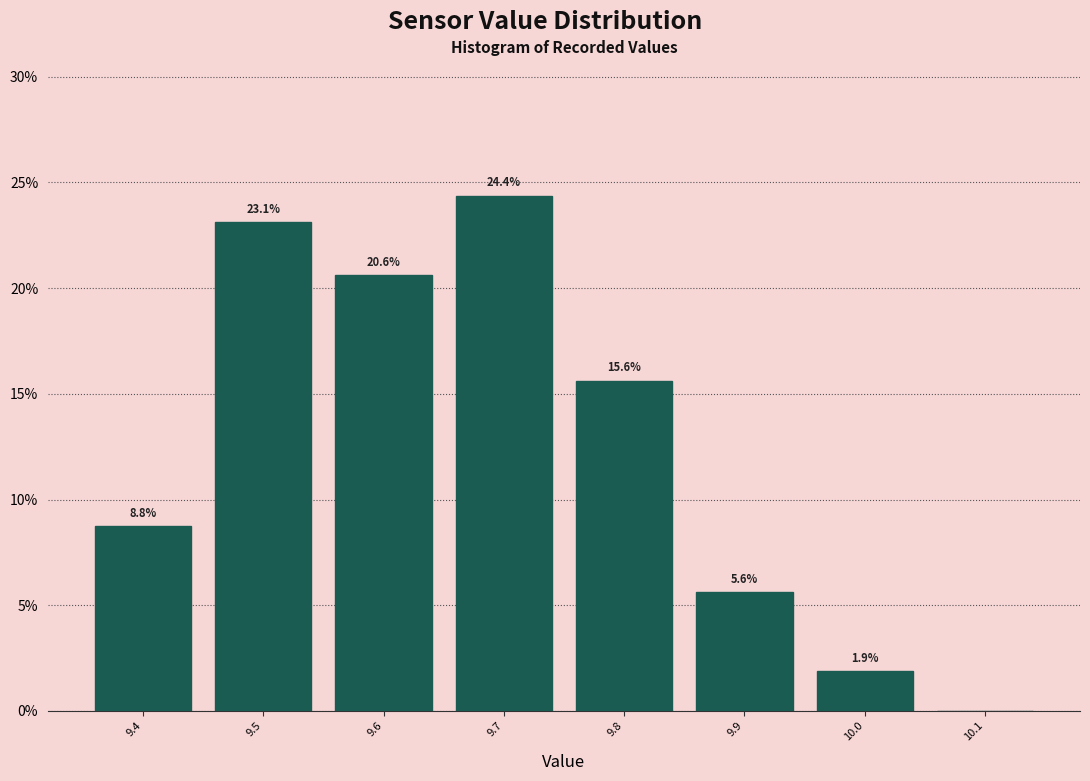

Over which range of the x-axis is the bar tallest?

9.65 to 9.75